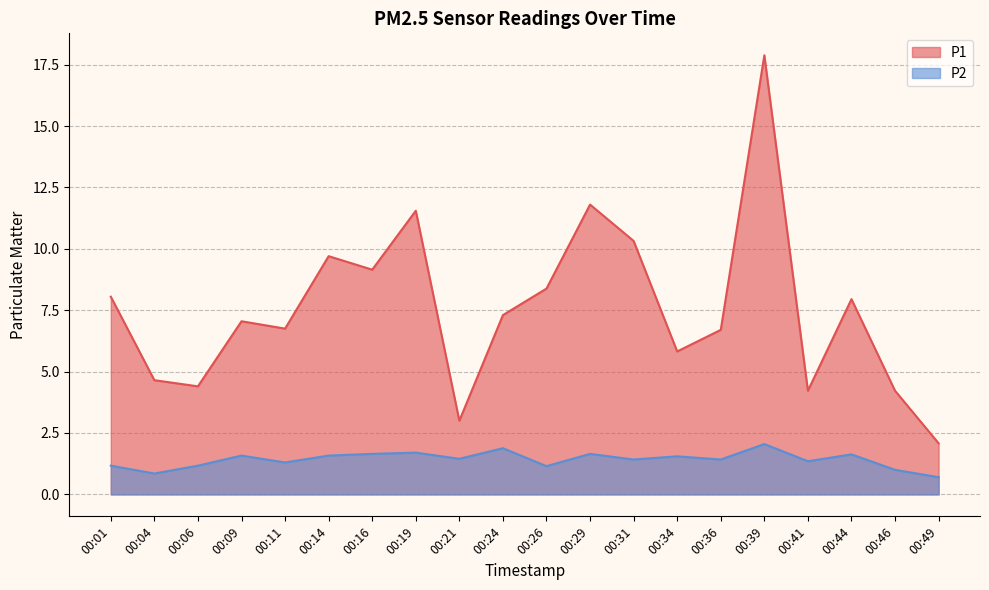

What is the average value of the P1 series?

7.5